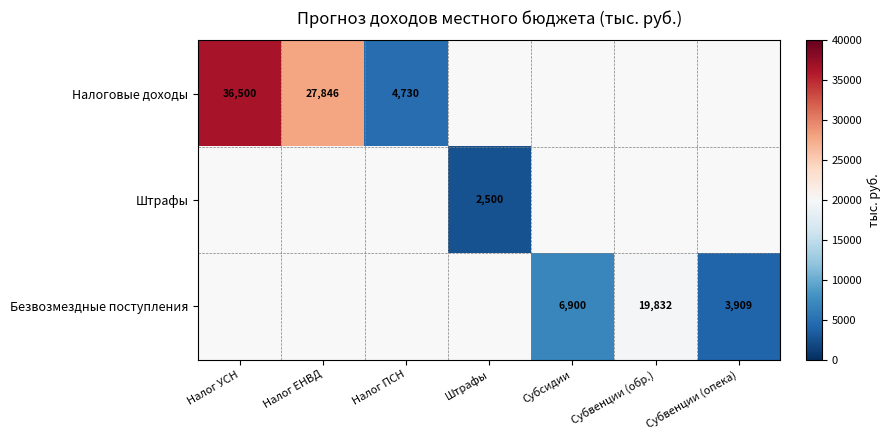

The Безвозмездные поступления series shows 6114 at Субвенции (обр.). True or false?

False